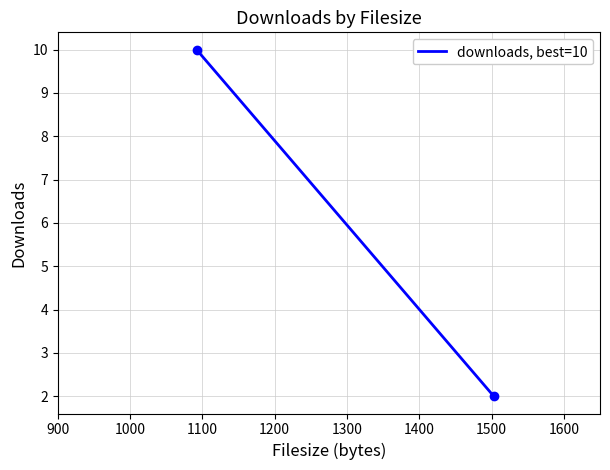

What is the range of Y values (max minus min)?

8